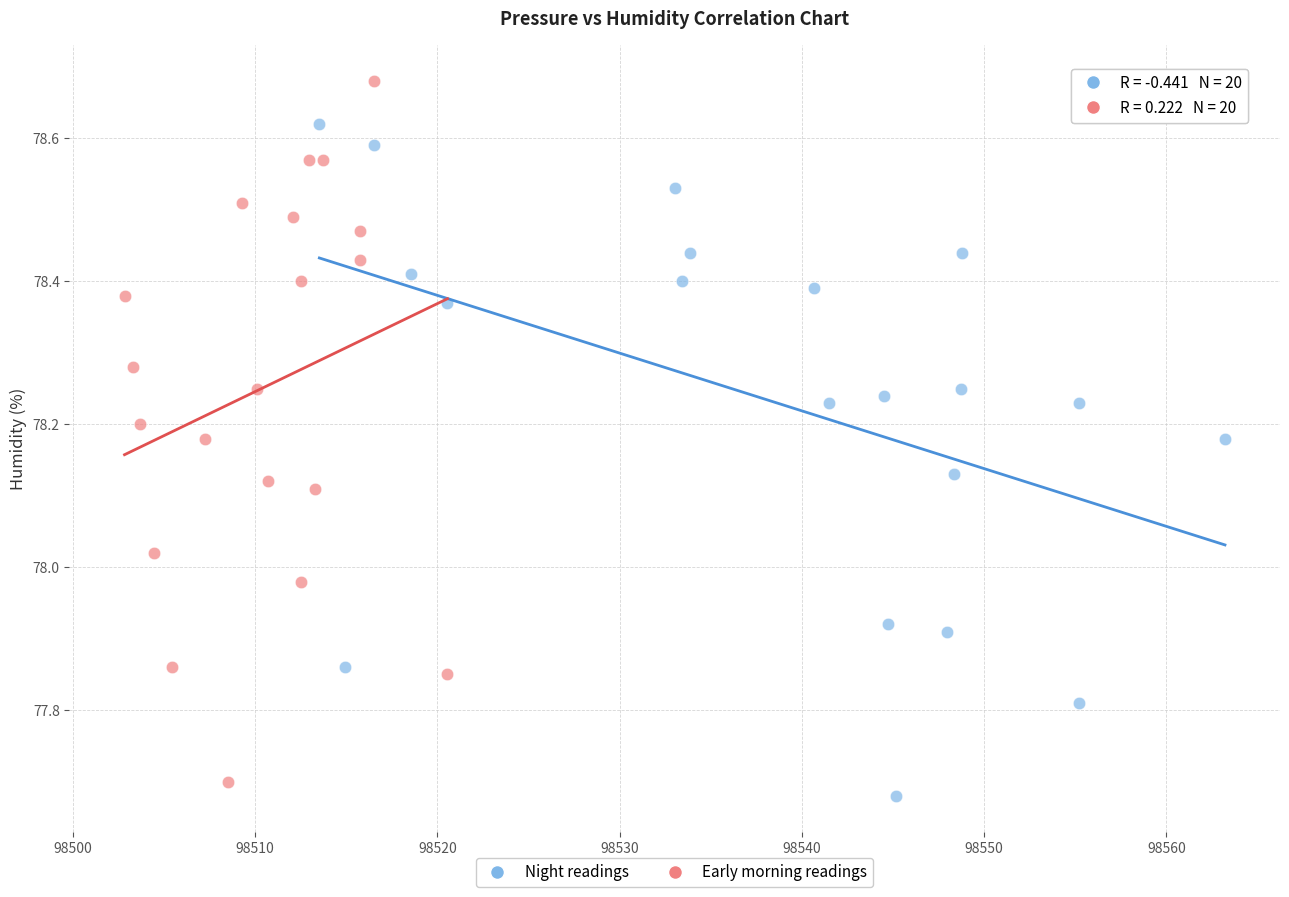

What are all the series names shown in the legend?

Night readings, Early morning readings